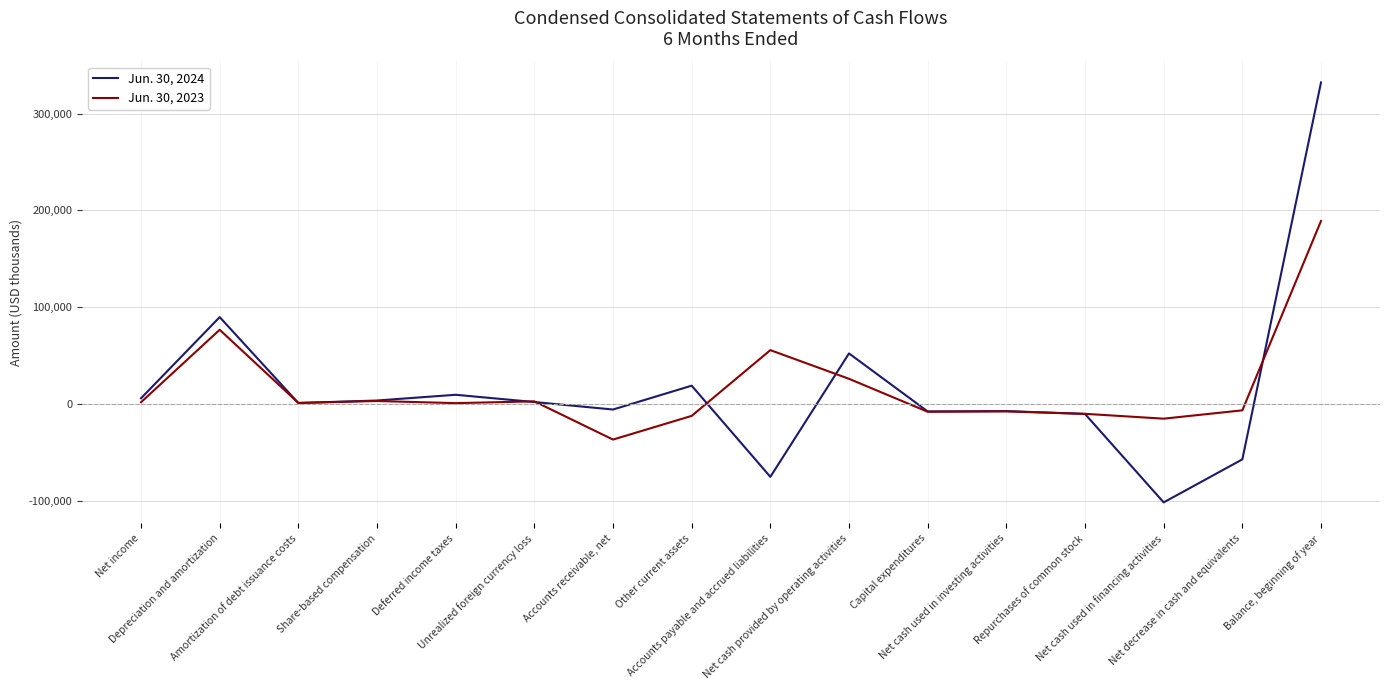

What is the maximum value shown in the chart?

332191